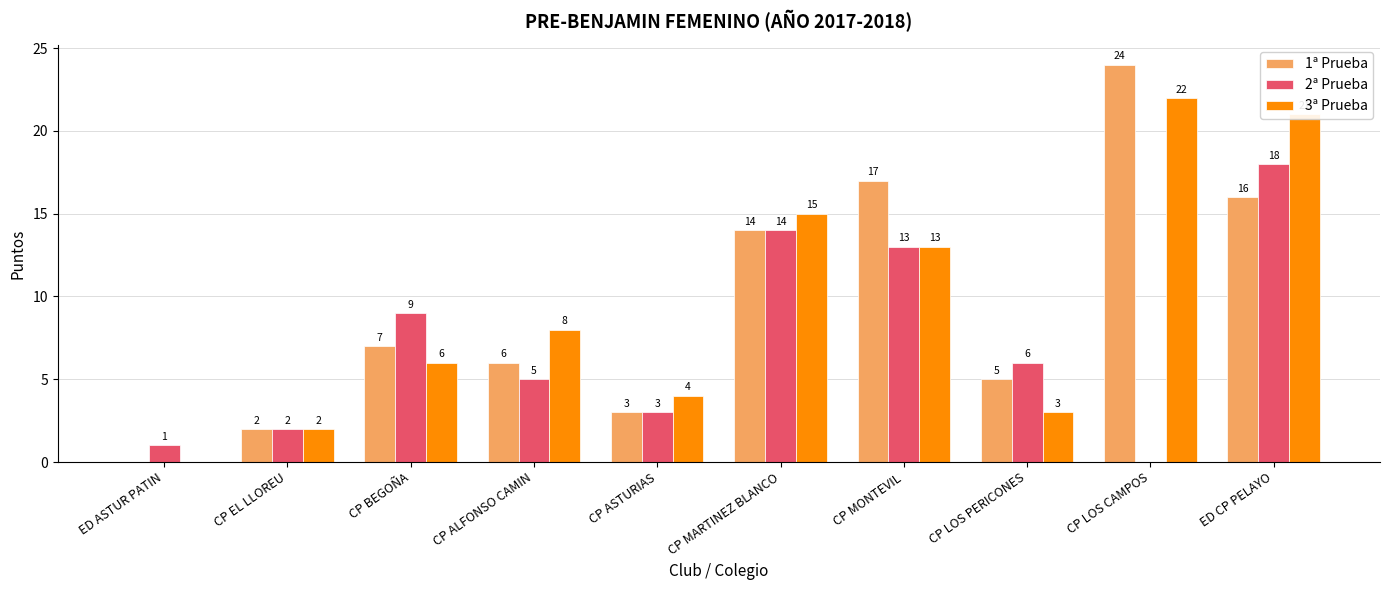

What is the highest value of the 3ª Prueba series?

22